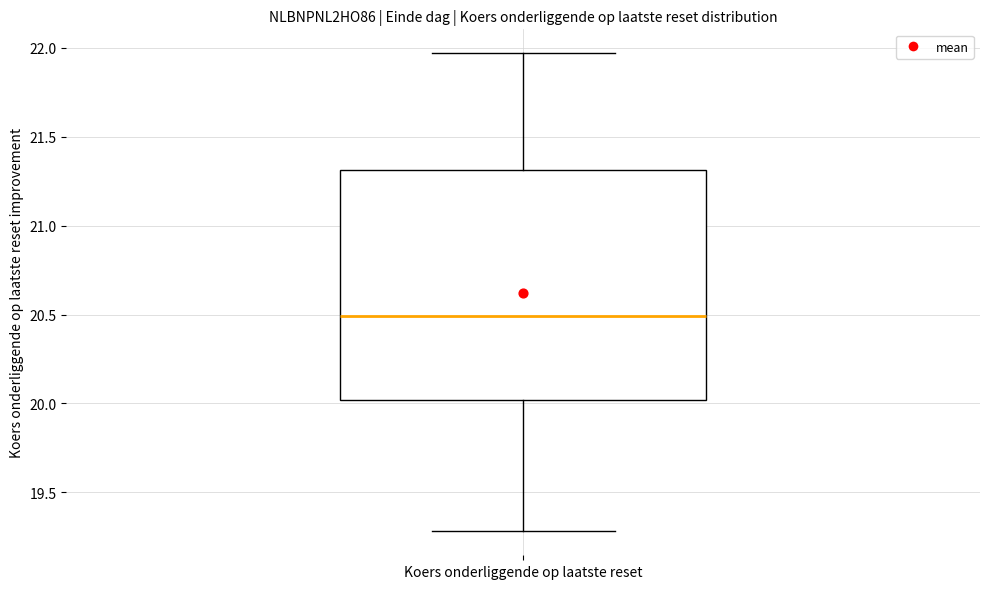

Transcribe this box plot: give where the median line is, the range the box spans, and where the two whiskers end, as read against the y-axis. The values are not printed on the chart, so give them approximately, as read against the axis.

median 20.50, box 20.00 to 21.30, whiskers 19.30 to 21.95